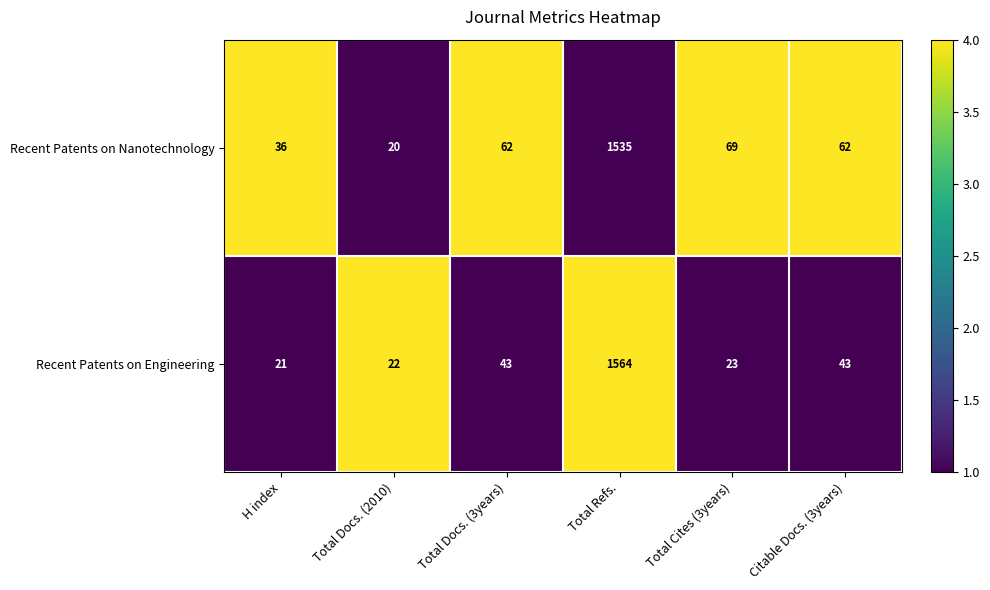

Read the Recent Patents on Nanotechnology value at Citable Docs. (3years).

62